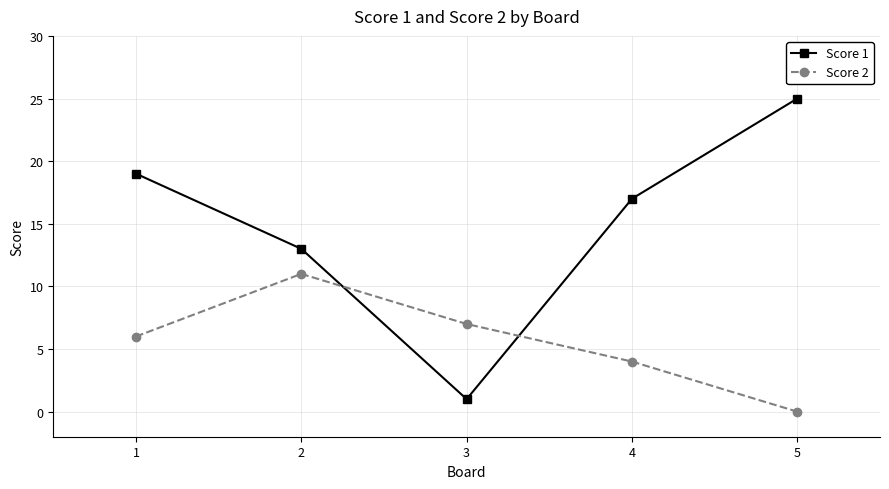

Rank the series by their average value, from highest to lowest.

Score 1, Score 2